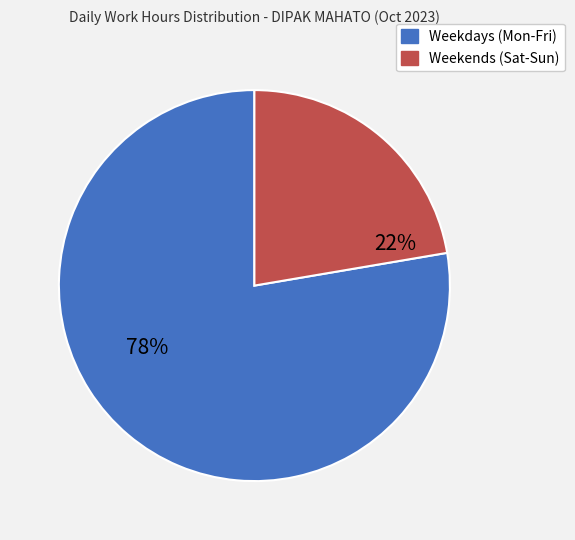

Is there any slice that represents more than half of the pie?

Yes